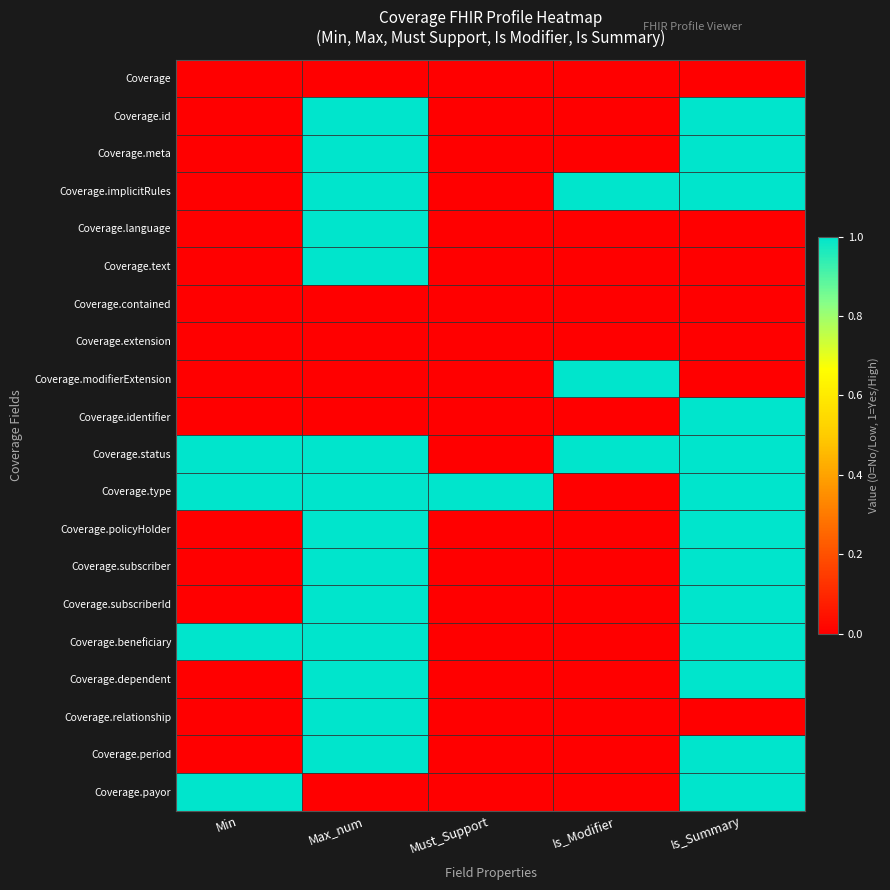

Reading left to right, list all the values displayed in this chart.

Coverage: Min=0	Max_num=0	Must_Support=0	Is_Modifier=0	Is_Summary=0
Coverage.id: Min=0	Max_num=1	Must_Support=0	Is_Modifier=0	Is_Summary=1
Coverage.meta: Min=0	Max_num=1	Must_Support=0	Is_Modifier=0	Is_Summary=1
Coverage.implicitRules: Min=0	Max_num=1	Must_Support=0	Is_Modifier=1	Is_Summary=1
Coverage.language: Min=0	Max_num=1	Must_Support=0	Is_Modifier=0	Is_Summary=0
Coverage.text: Min=0	Max_num=1	Must_Support=0	Is_Modifier=0	Is_Summary=0
Coverage.contained: Min=0	Max_num=0	Must_Support=0	Is_Modifier=0	Is_Summary=0
Coverage.extension: Min=0	Max_num=0	Must_Support=0	Is_Modifier=0	Is_Summary=0
Coverage.modifierExtension: Min=0	Max_num=0	Must_Support=0	Is_Modifier=1	Is_Summary=0
Coverage.identifier: Min=0	Max_num=0	Must_Support=0	Is_Modifier=0	Is_Summary=1
Coverage.status: Min=1	Max_num=1	Must_Support=0	Is_Modifier=1	Is_Summary=1
Coverage.type: Min=1	Max_num=1	Must_Support=1	Is_Modifier=0	Is_Summary=1
Coverage.policyHolder: Min=0	Max_num=1	Must_Support=0	Is_Modifier=0	Is_Summary=1
Coverage.subscriber: Min=0	Max_num=1	Must_Support=0	Is_Modifier=0	Is_Summary=1
Coverage.subscriberId: Min=0	Max_num=1	Must_Support=0	Is_Modifier=0	Is_Summary=1
Coverage.beneficiary: Min=1	Max_num=1	Must_Support=0	Is_Modifier=0	Is_Summary=1
Coverage.dependent: Min=0	Max_num=1	Must_Support=0	Is_Modifier=0	Is_Summary=1
Coverage.relationship: Min=0	Max_num=1	Must_Support=0	Is_Modifier=0	Is_Summary=0
Coverage.period: Min=0	Max_num=1	Must_Support=0	Is_Modifier=0	Is_Summary=1
Coverage.payor: Min=1	Max_num=0	Must_Support=0	Is_Modifier=0	Is_Summary=1